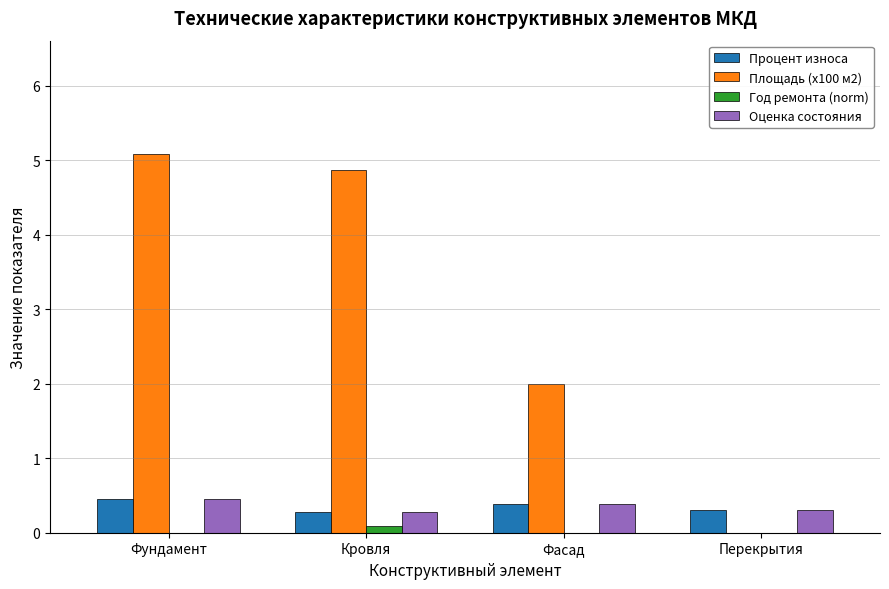

What is the total value across all series at Фундамент?

6.0